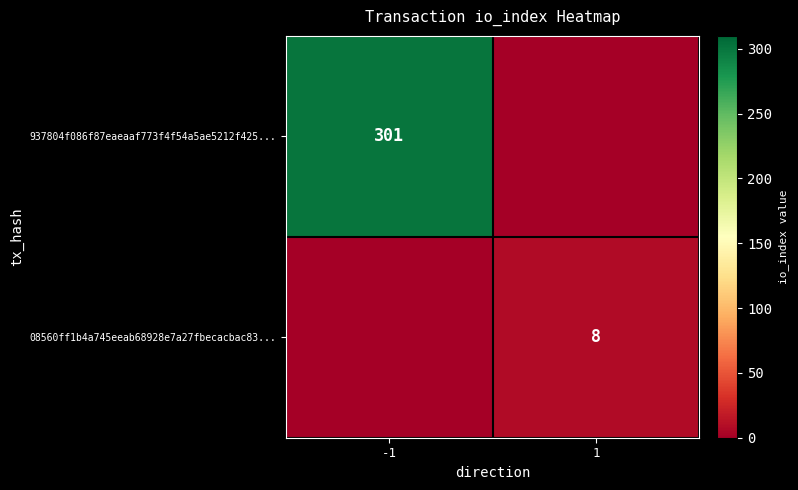

Which label corresponds to the largest value in the chart?

-1